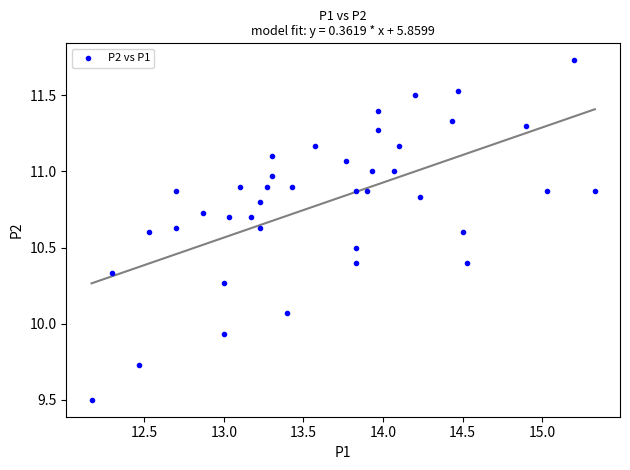

What is the range of X values (max minus min)?

3.2